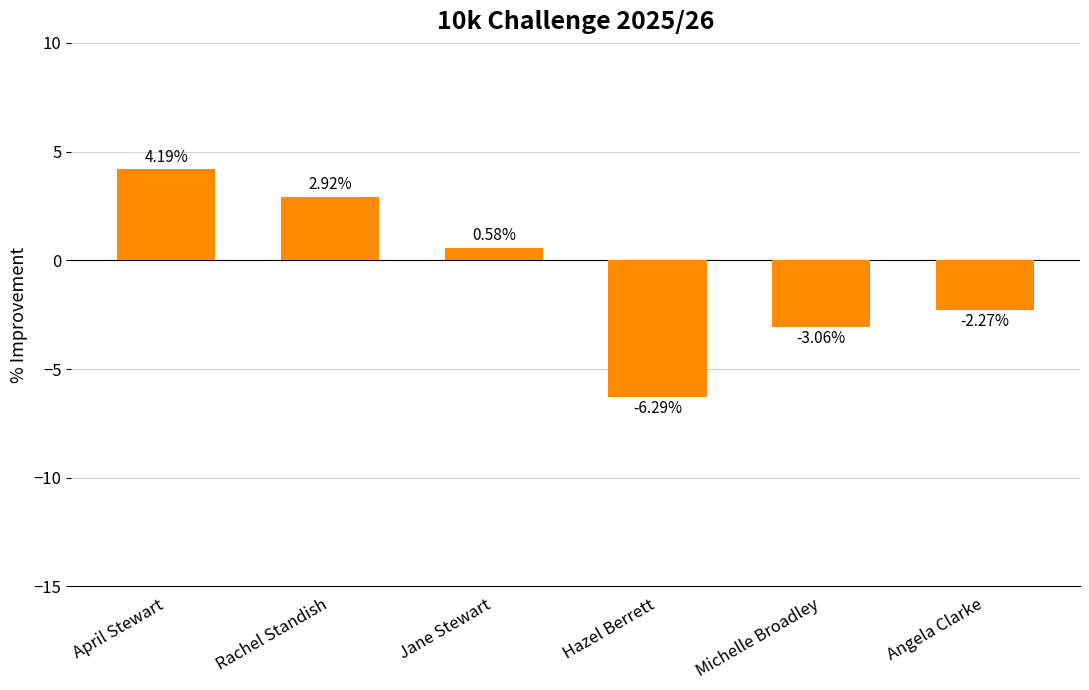

Where is the data nearest to the value -1?

Angela Clarke